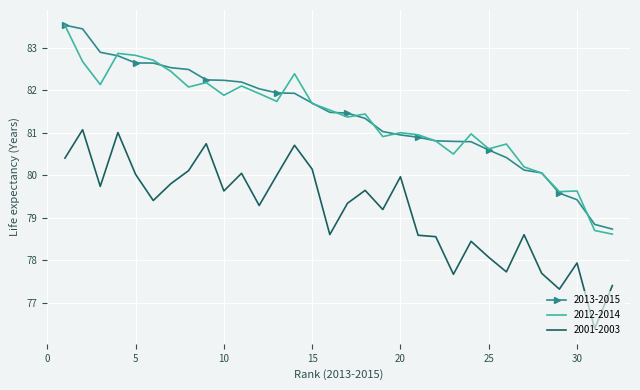

What is the greatest value displayed?

83.5